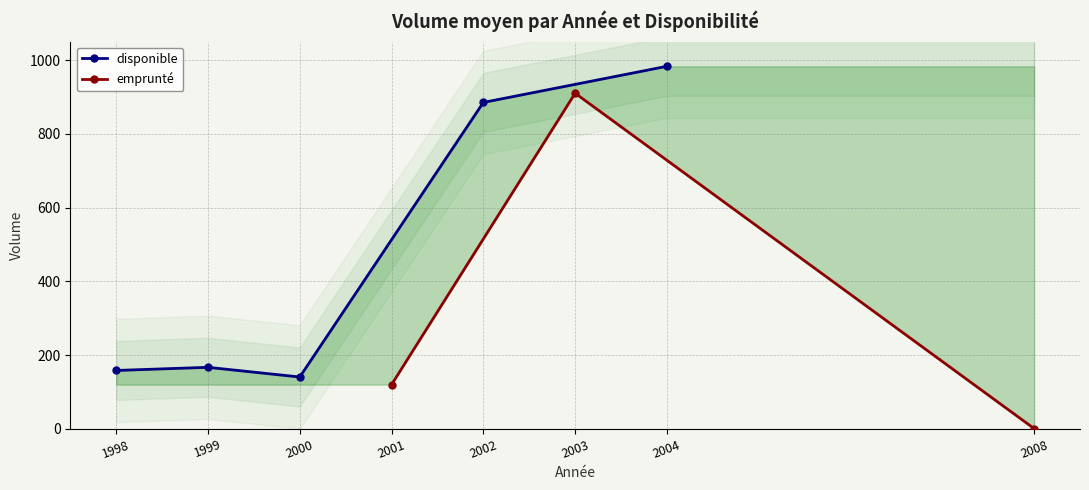

Does the chart have visible grid lines?

Yes